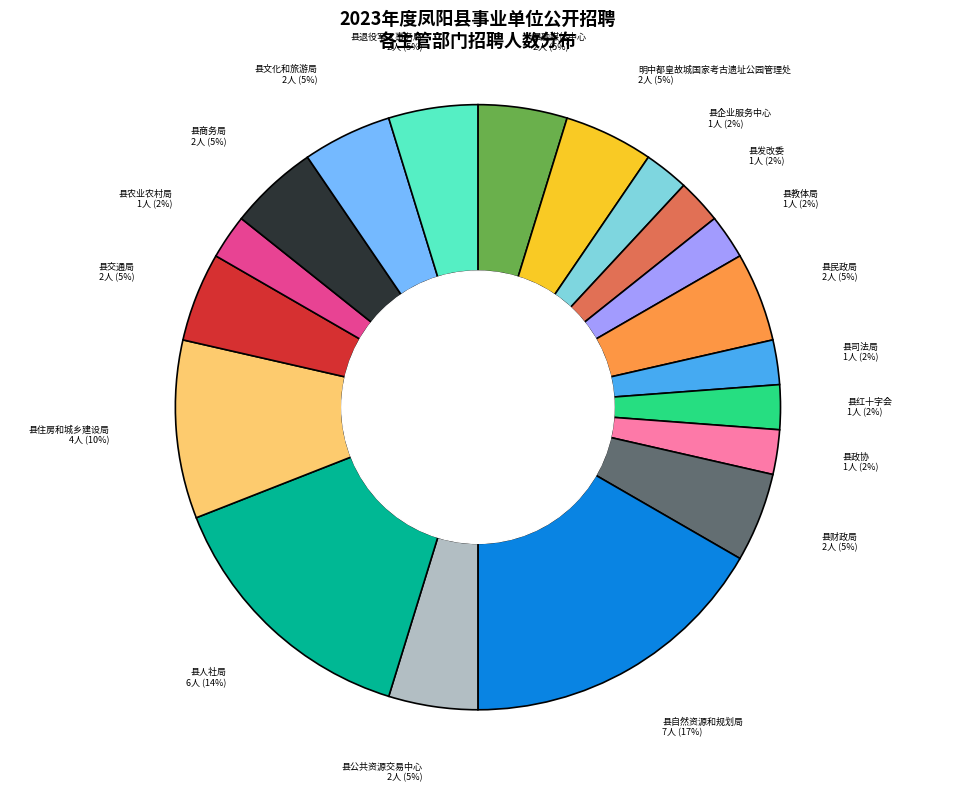

Is there any slice that represents more than half of the pie?

No